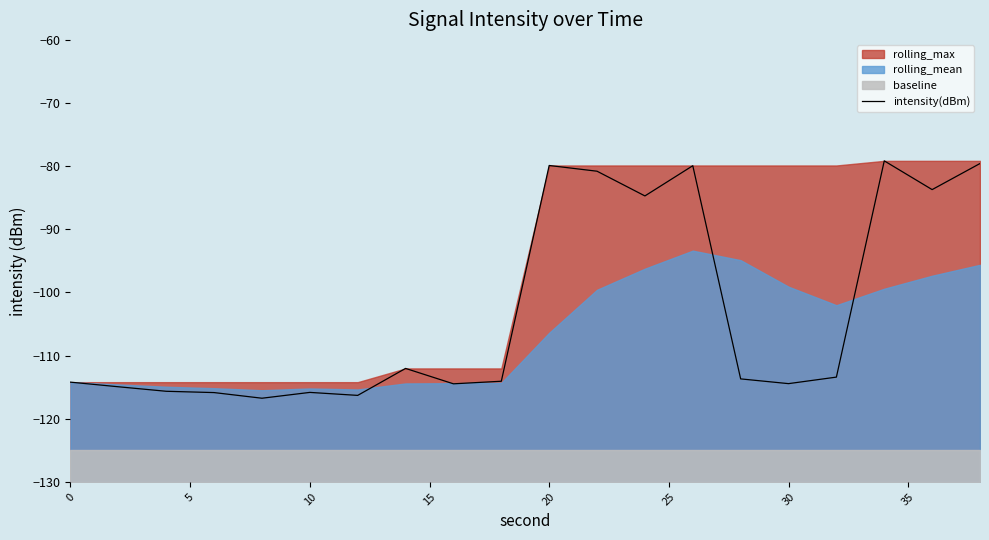

What is the maximum value for intensity(dBm)?

-79.2